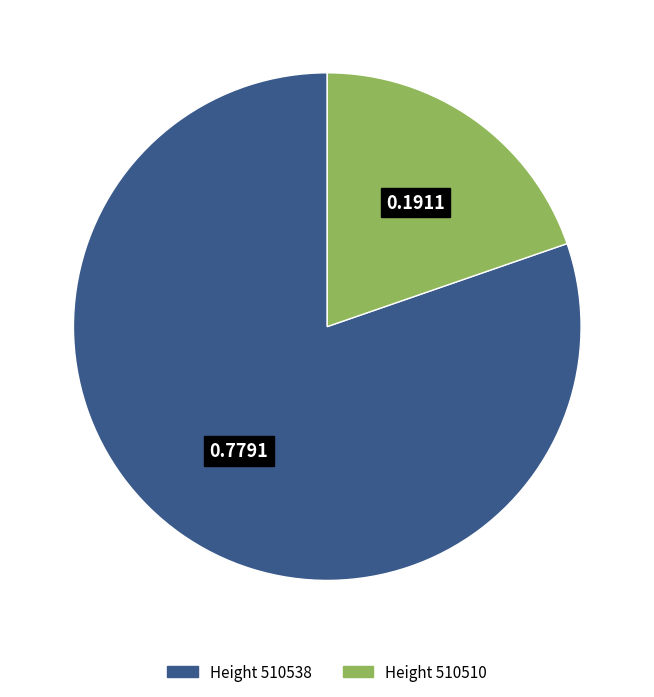

Is there any slice that represents more than half of the pie?

Yes